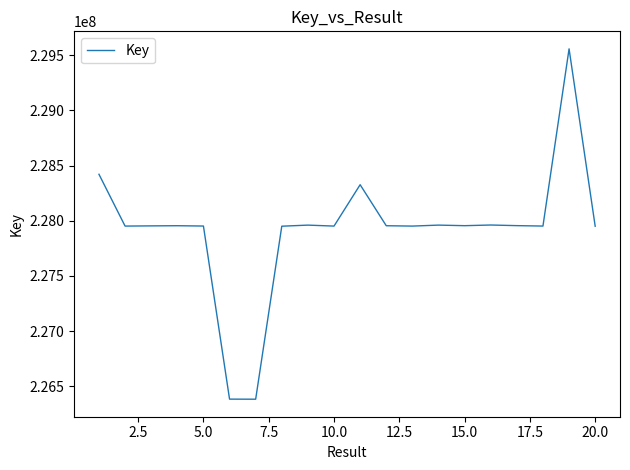

What is the difference between the maximum and minimum values?

3176310